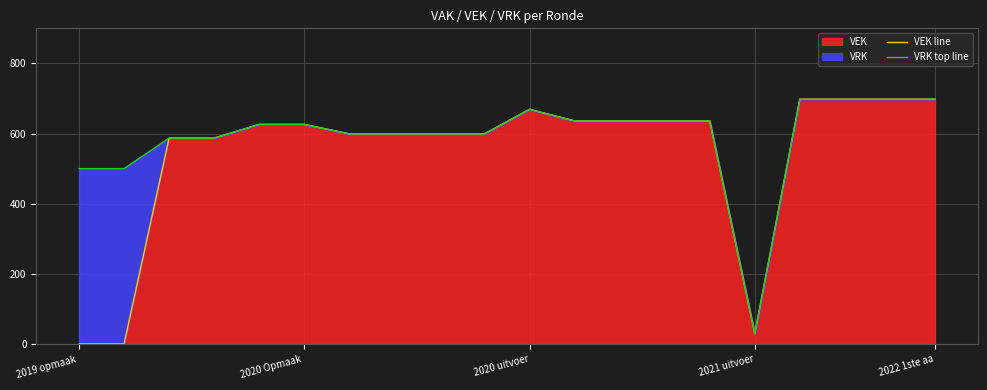

What is the maximum value for VEK?

698